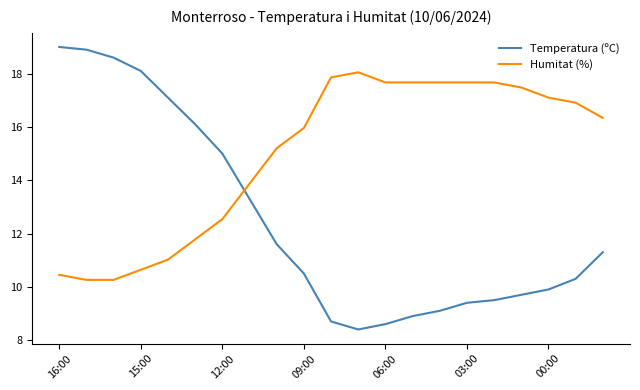

How many times do Temperatura (ºC) and Humitat (%) cross each other?

1